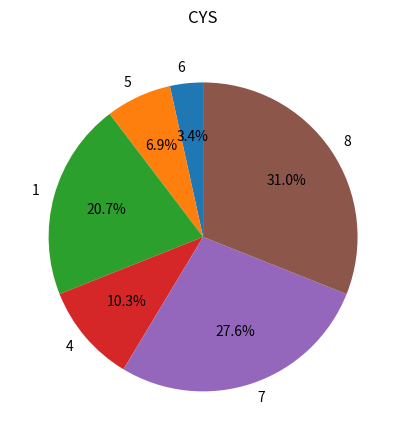

Does any single category account for the majority?

No